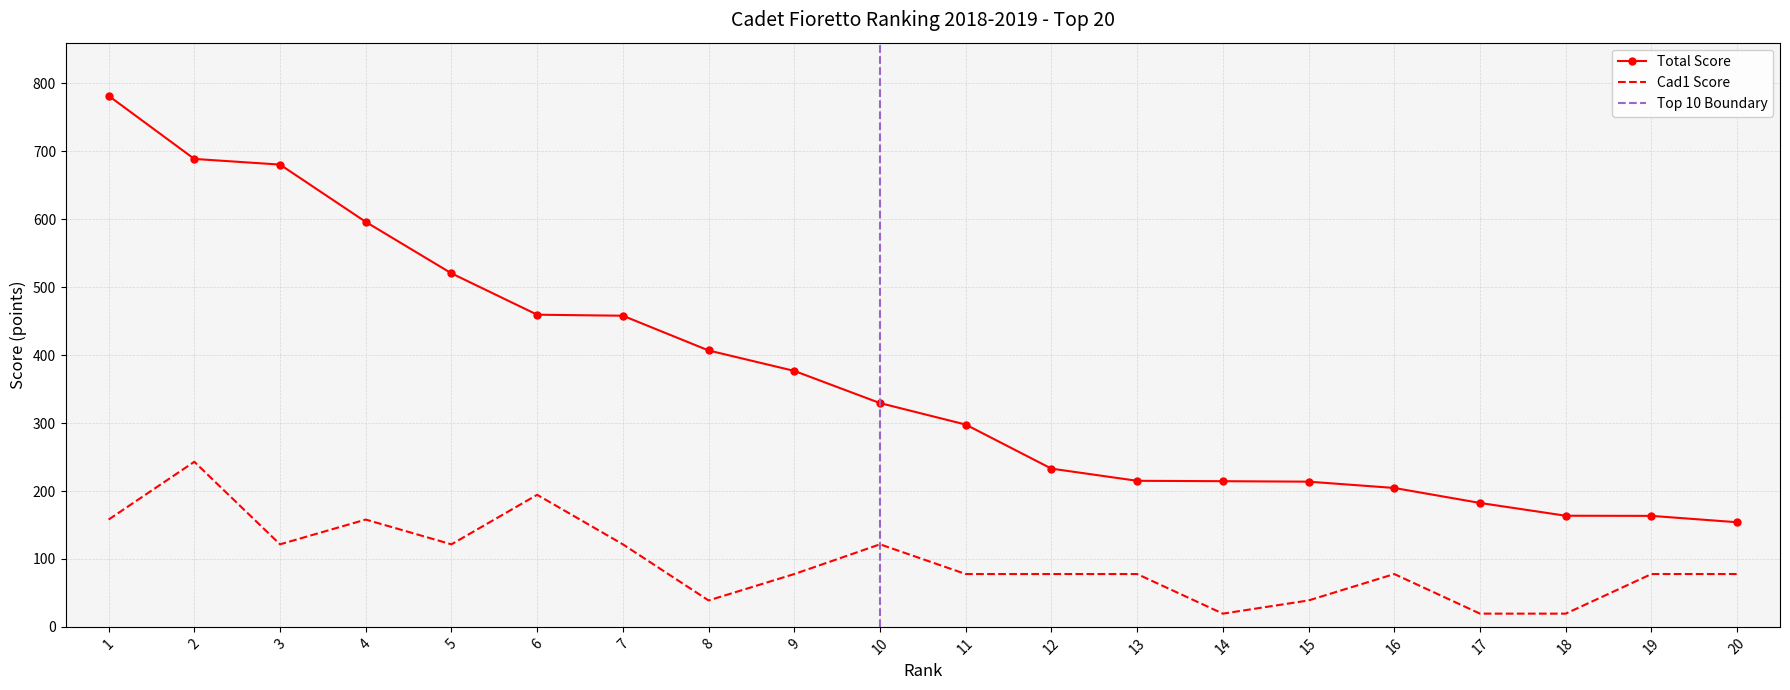

List the labels in order of Cad1 value, largest first.

2, 6, 1, 4, 3, 10, 5, 7, 11, 13, 12, 20, 16, 19, 9, 8, 15, 17, 14, 18